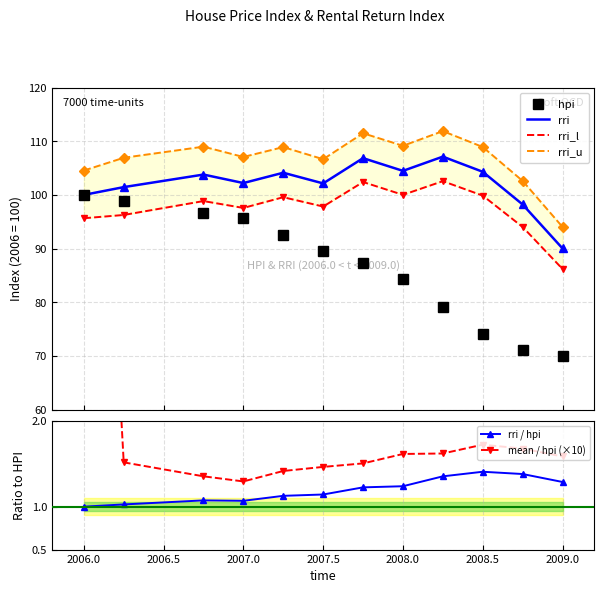

What is the minimum value for hpi?

69.9